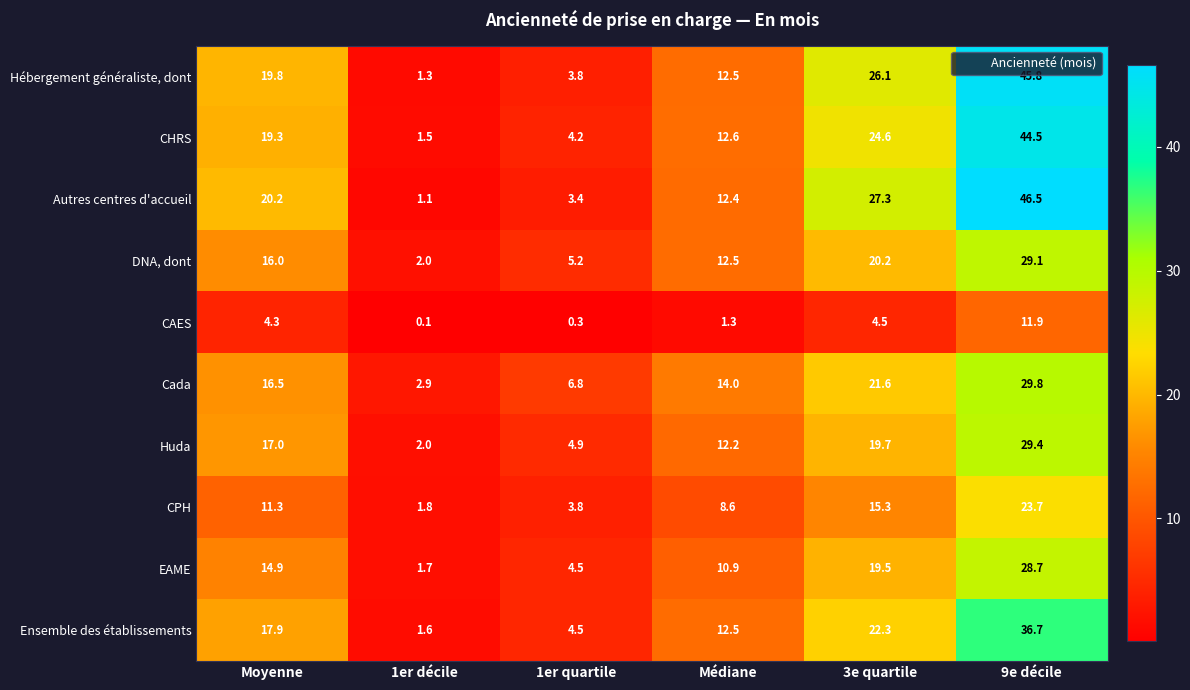

List the series in order of their peak value, lowest first.

CAES, CPH, EAME, DNA, dont, Huda, Cada, Ensemble des établissements, CHRS, Hébergement généraliste, dont, Autres centres d'accueil